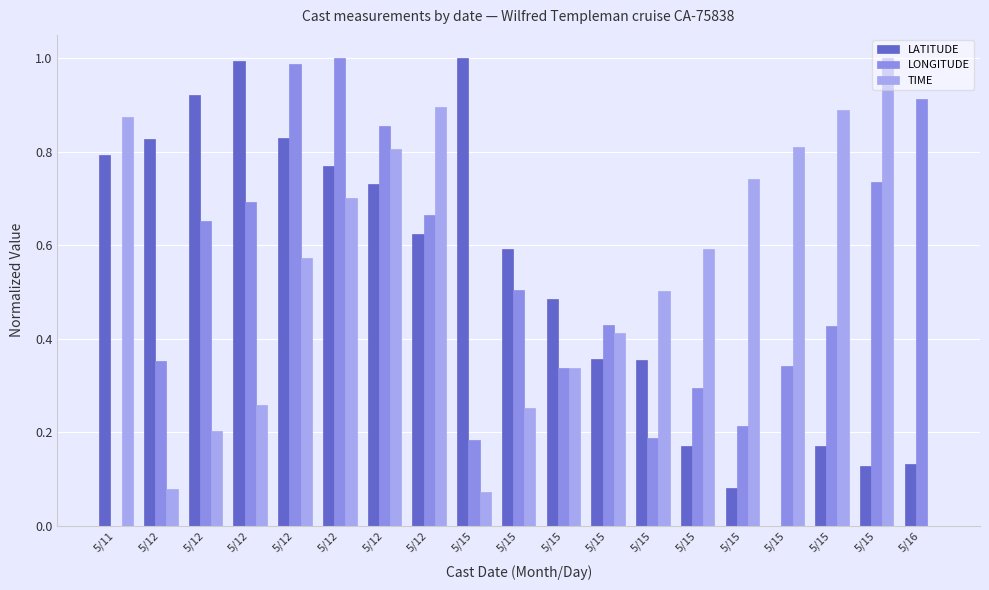

Reading right to left, what are all the values shown in this chart?

LATITUDE: 5/16=0.1	5/15=0.1	5/15=0.2	5/15=0.0	5/15=0.1	5/15=0.2	5/15=0.4	5/15=0.4	5/15=0.5	5/15=0.6	5/15=1.0	5/12=0.6	5/12=0.7	5/12=0.8	5/12=0.8	5/12=1.0	5/12=0.9	5/12=0.8	5/11=0.8
LONGITUDE: 5/16=0.9	5/15=0.7	5/15=0.4	5/15=0.3	5/15=0.2	5/15=0.3	5/15=0.2	5/15=0.4	5/15=0.3	5/15=0.5	5/15=0.2	5/12=0.7	5/12=0.9	5/12=1.0	5/12=1.0	5/12=0.7	5/12=0.7	5/12=0.4	5/11=0.0
TIME: 5/16=0.0	5/15=1.0	5/15=0.9	5/15=0.8	5/15=0.7	5/15=0.6	5/15=0.5	5/15=0.4	5/15=0.3	5/15=0.3	5/15=0.1	5/12=0.9	5/12=0.8	5/12=0.7	5/12=0.6	5/12=0.3	5/12=0.2	5/12=0.1	5/11=0.9